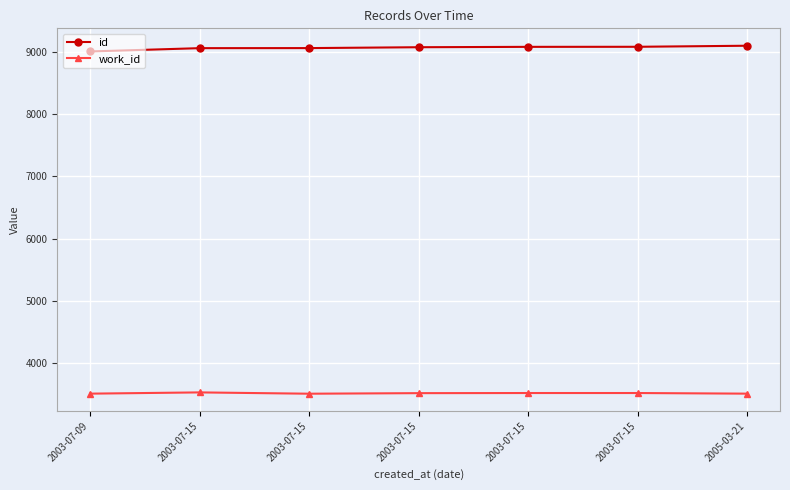

What is the average value of the id series?

9068